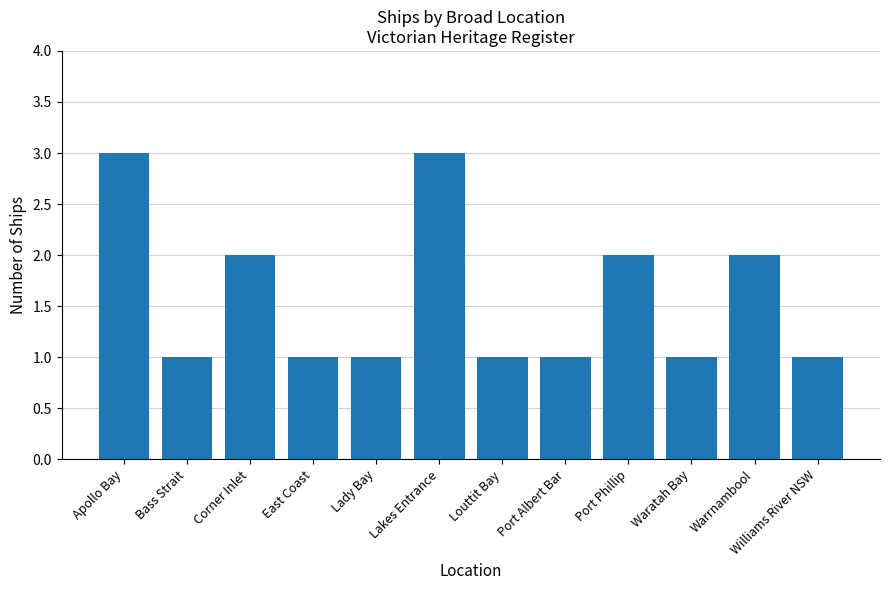

What is the difference between the second highest and second lowest values?

2